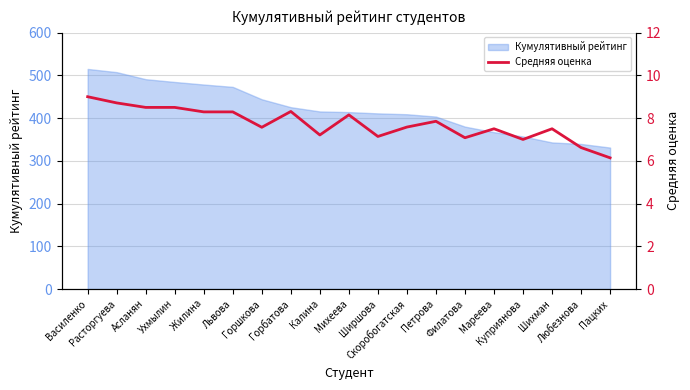

Where does the data first go above 7?

Василенко